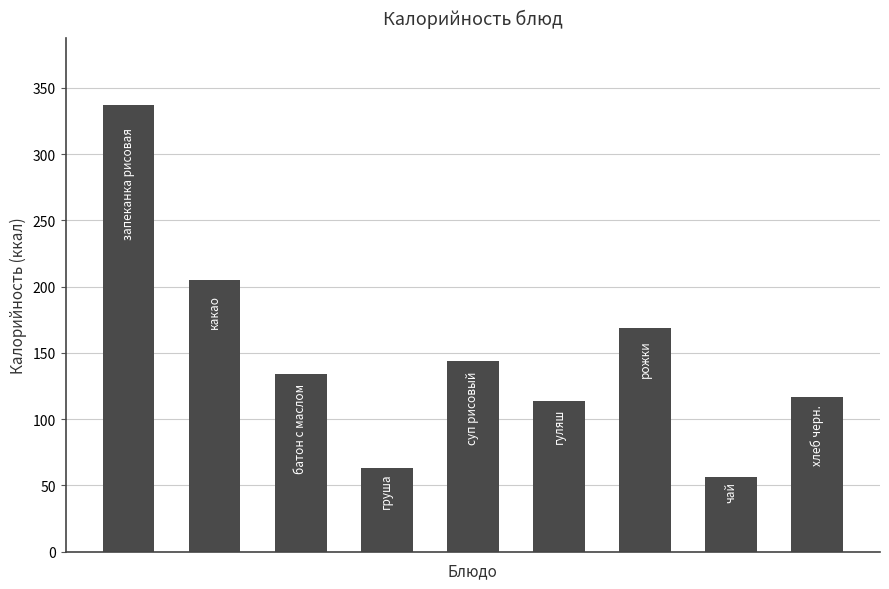

Count the number of data series in this chart.

1